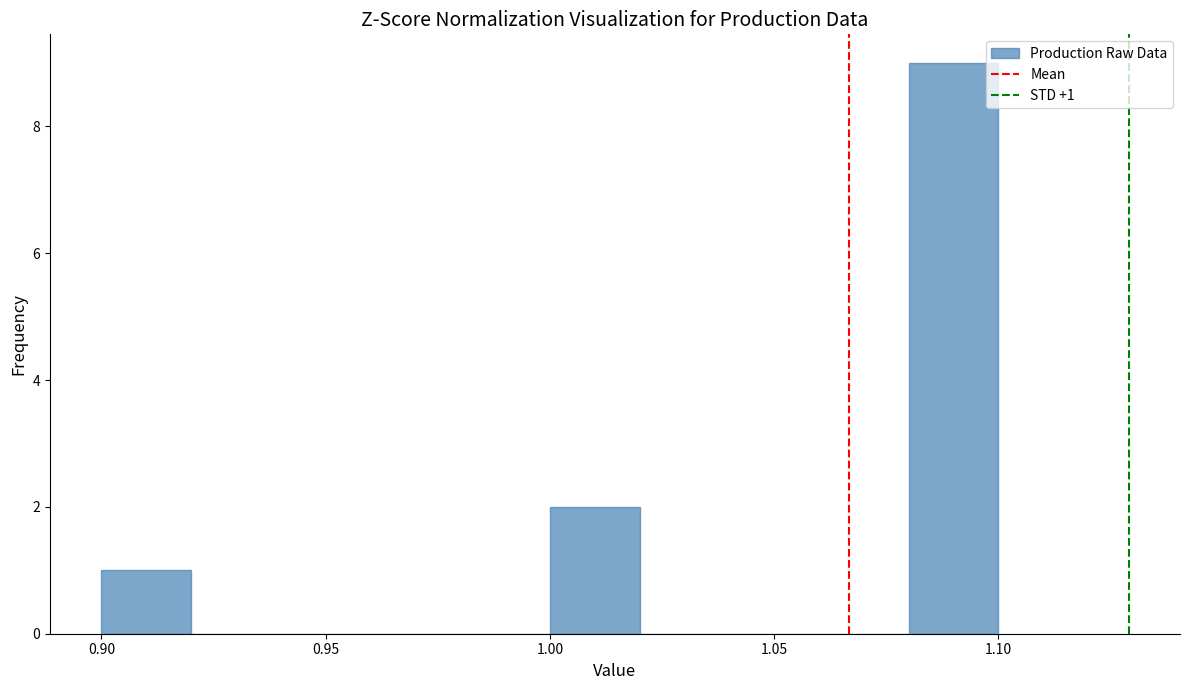

Which range on the x-axis has the tallest bar?

1.08 to 1.10